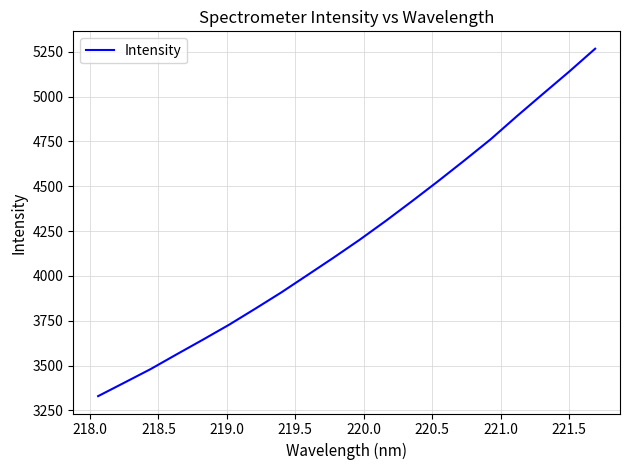

Reading right to left, transcribe all the data shown in this chart.

5266.6	5138.1	5014.4	4889.6	4761.2	4643.8	4528.7	4416.8	4307.3	4201.9	4101.8	4004.5	3907.7	3816.5	3727.2	3643.9	3562.4	3479.7	3404.3	3329.3